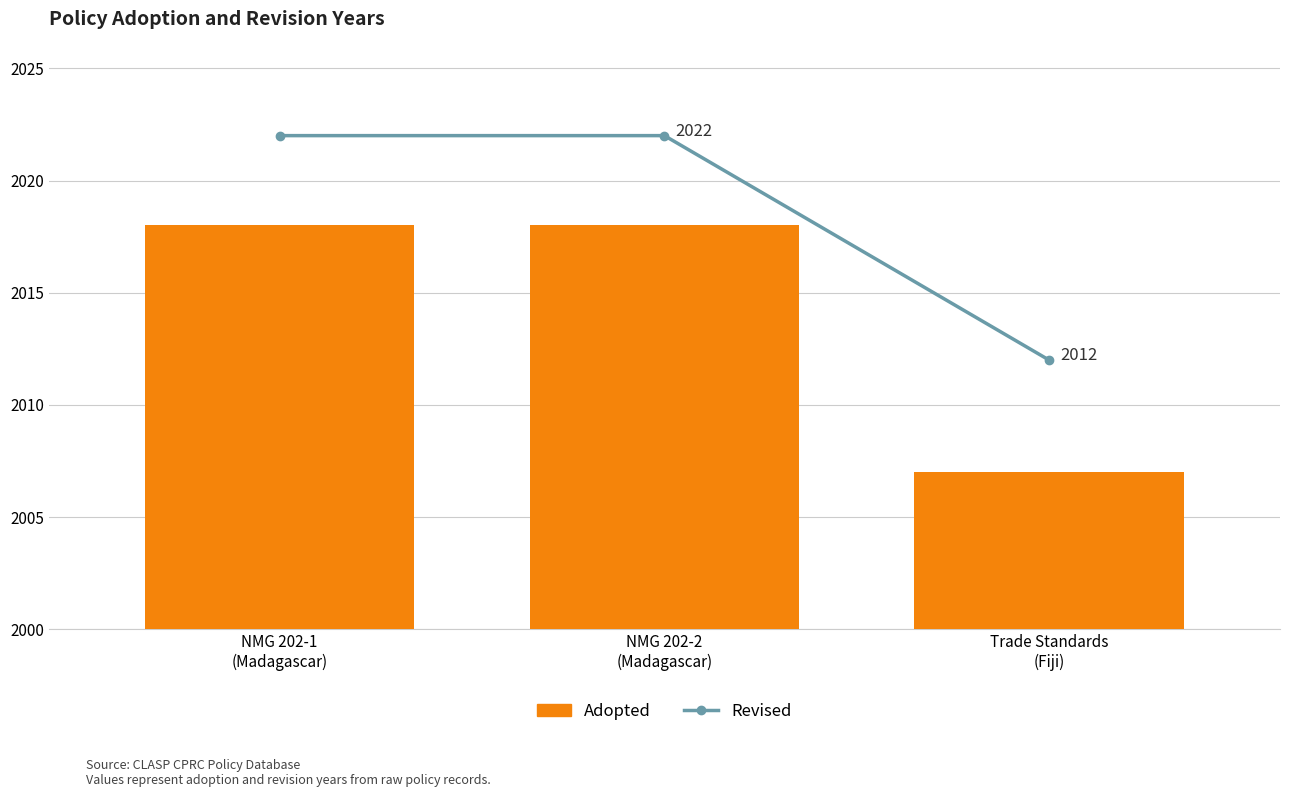

Which label corresponds to the largest value in the chart?

NMG 202-1
(Madagascar)